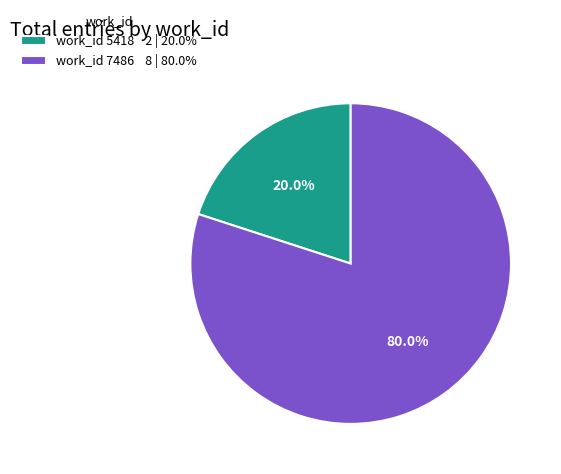

How much of the chart is everything except work_id 7486 8 | 80.0%?

20.0%